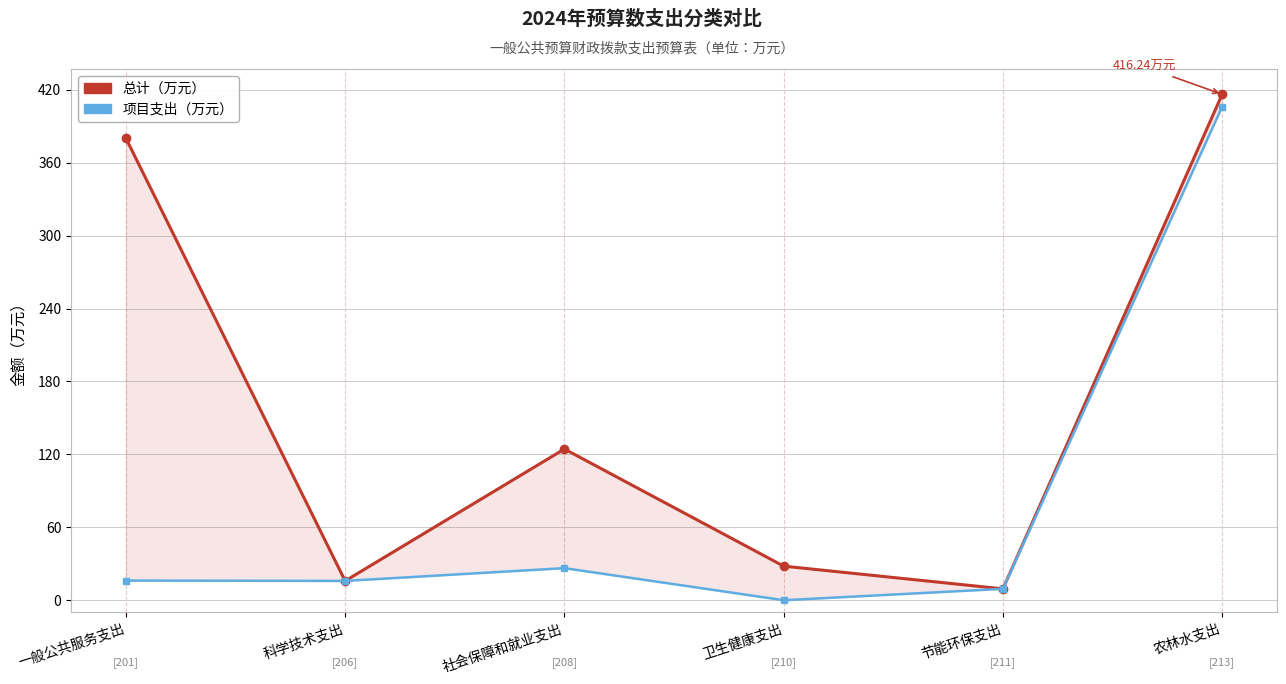

Is it true that 项目支出（万元） equals 27.5 at 科学技术支出?

False